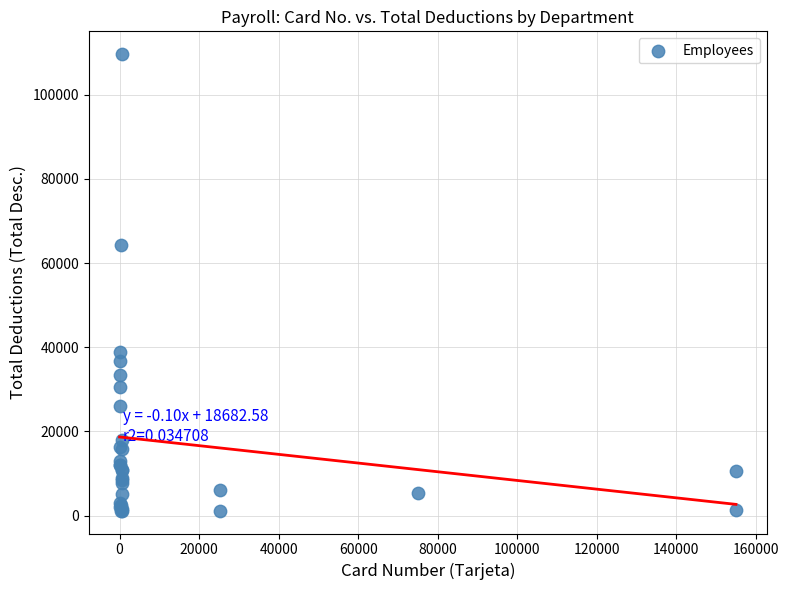

What Y value in the scatter plot is closest to 55395?

64269.8